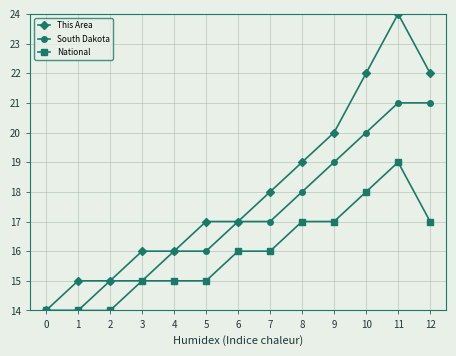

The South Dakota series shows 34 at 12. True or false?

False